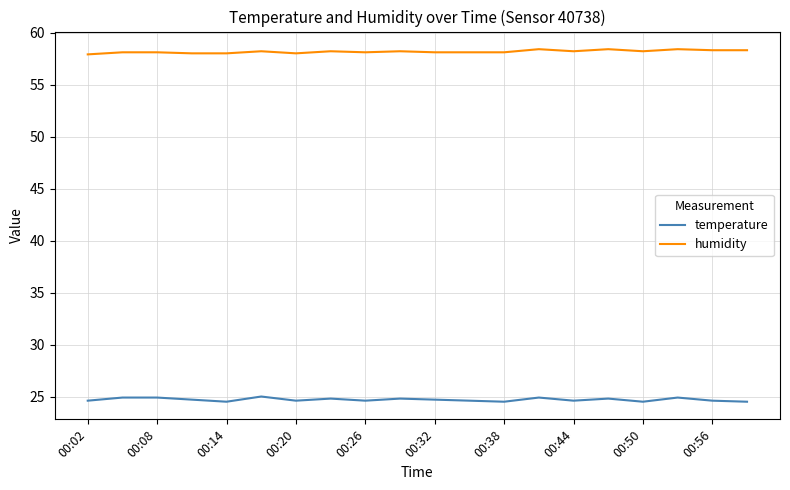

List the series in order of their overall mean, highest first.

humidity, temperature